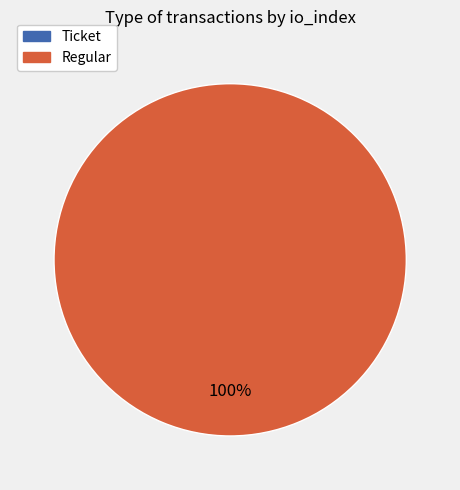

Count the number of slices in the pie.

2